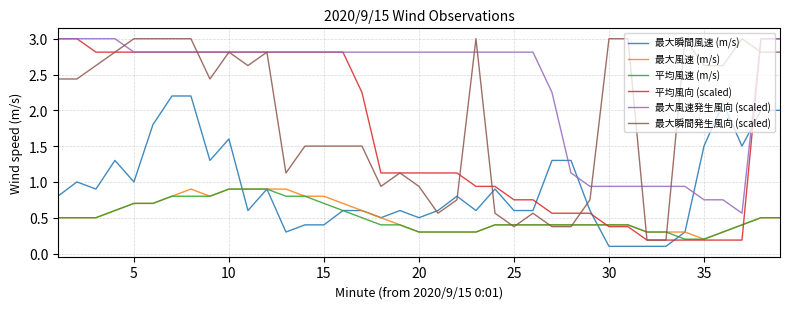

What is the maximum value for 最大瞬間発生風向 (scaled)?

3.0